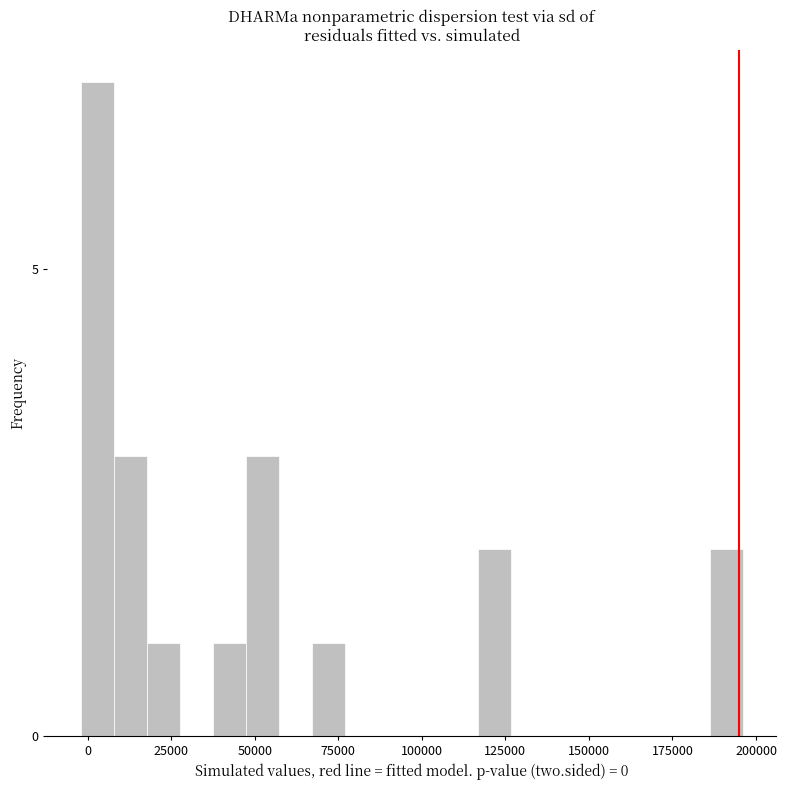

Around what value on the x-axis is the tallest bar? Give the approximate position of its centre, as read against the axis.

5000